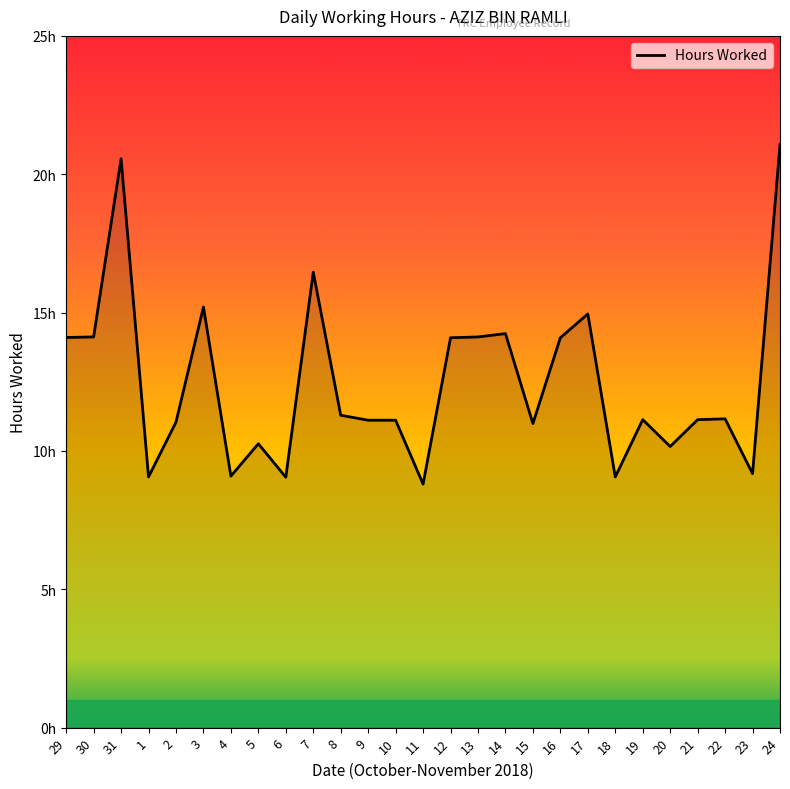

What position from the right is 12?

13